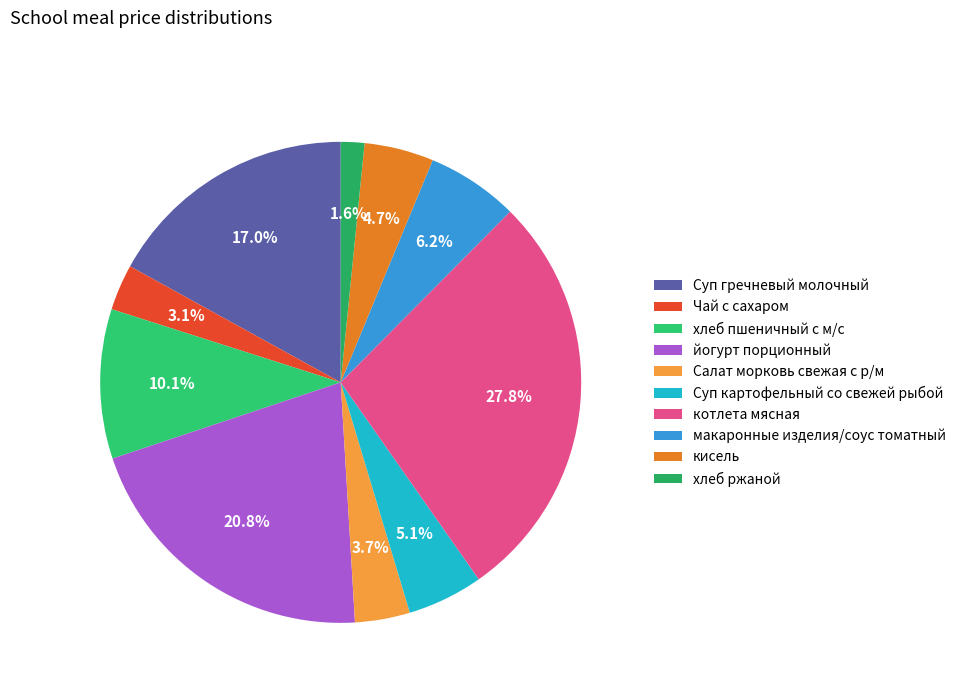

Rank the categories by value from lowest to highest.

хлеб ржаной, Чай с сахаром, Салат морковь свежая с р/м, кисель, Суп картофельный со свежей рыбой, макаронные изделия/соус томатный, хлеб пшеничный с м/с, Суп гречневый молочный, йогурт порционный, котлета мясная